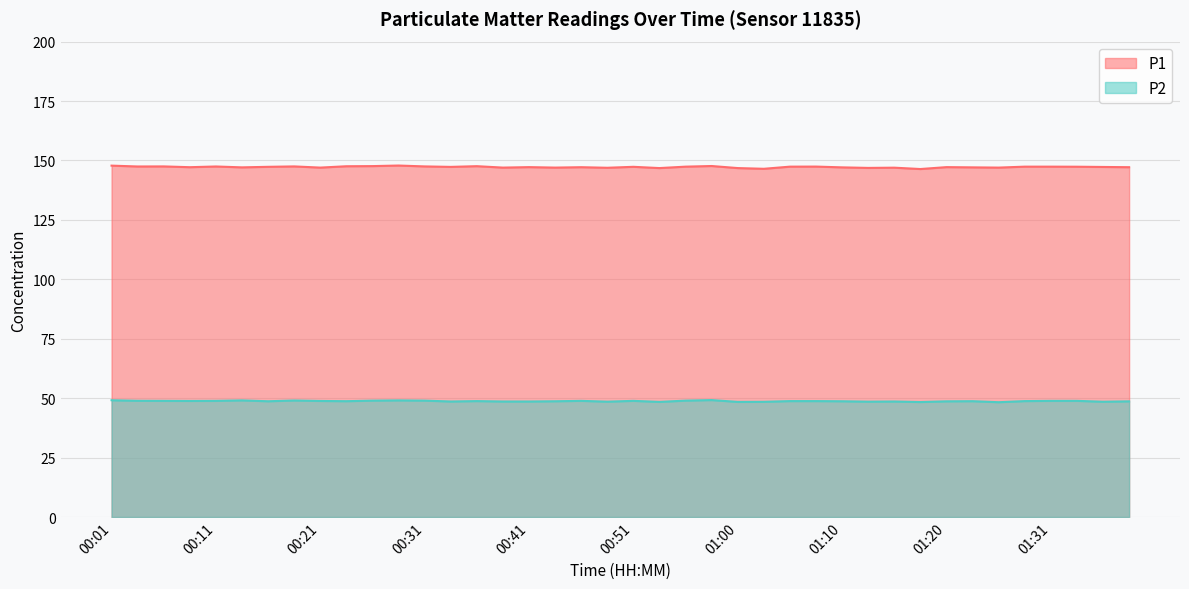

Does the chart display data point markers on the line(s)?

No